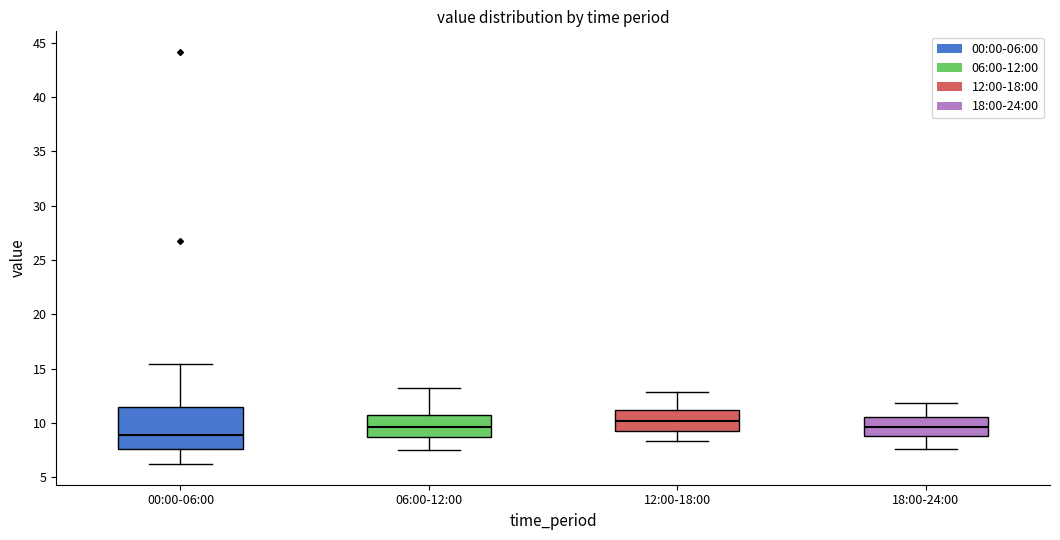

Reading left to right, transcribe this box plot: for each box, give where its median line is, the range the box spans, and where its two whiskers end, as read against the y-axis. The values are not printed on the chart, so give them approximately, as read against the axis.

00:00-06:00: median 9.0, box 7.5 to 11.5, whiskers 6.0 to 15.5
06:00-12:00: median 9.5, box 8.5 to 11.0, whiskers 7.5 to 13.0
12:00-18:00: median 10.0, box 9.5 to 11.0, whiskers 8.5 to 13.0
18:00-24:00: median 9.5, box 9.0 to 10.5, whiskers 7.5 to 12.0